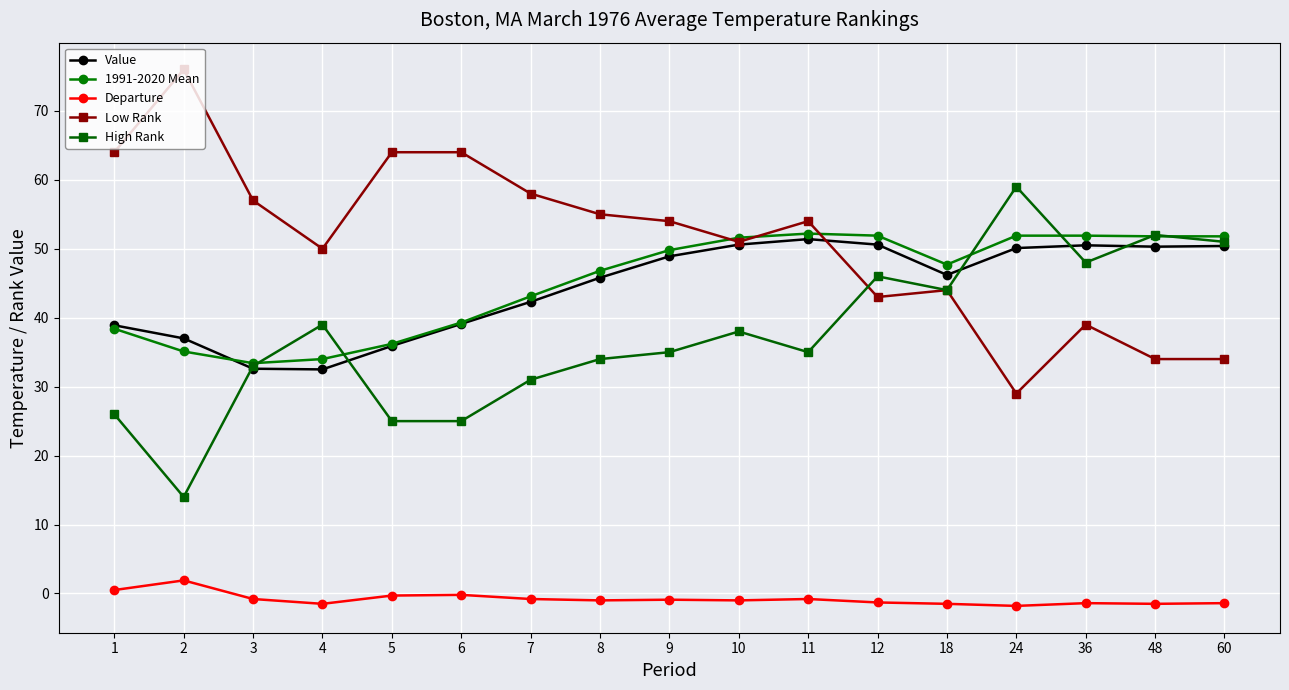

What are all the series names shown in the legend?

Value, 1991-2020 Mean, Departure, Low Rank, High Rank